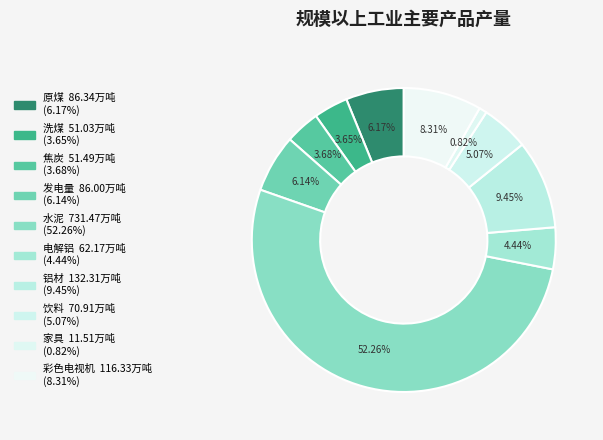

Combined, what portion of the pie is 原煤 and 水泥?

58.4%